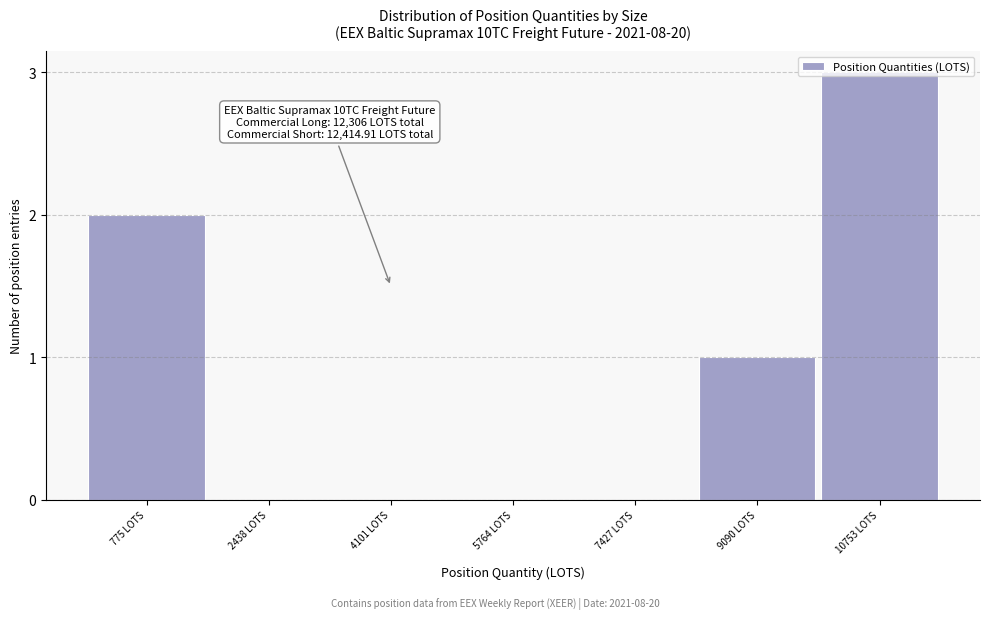

What is the sum of all values?

6